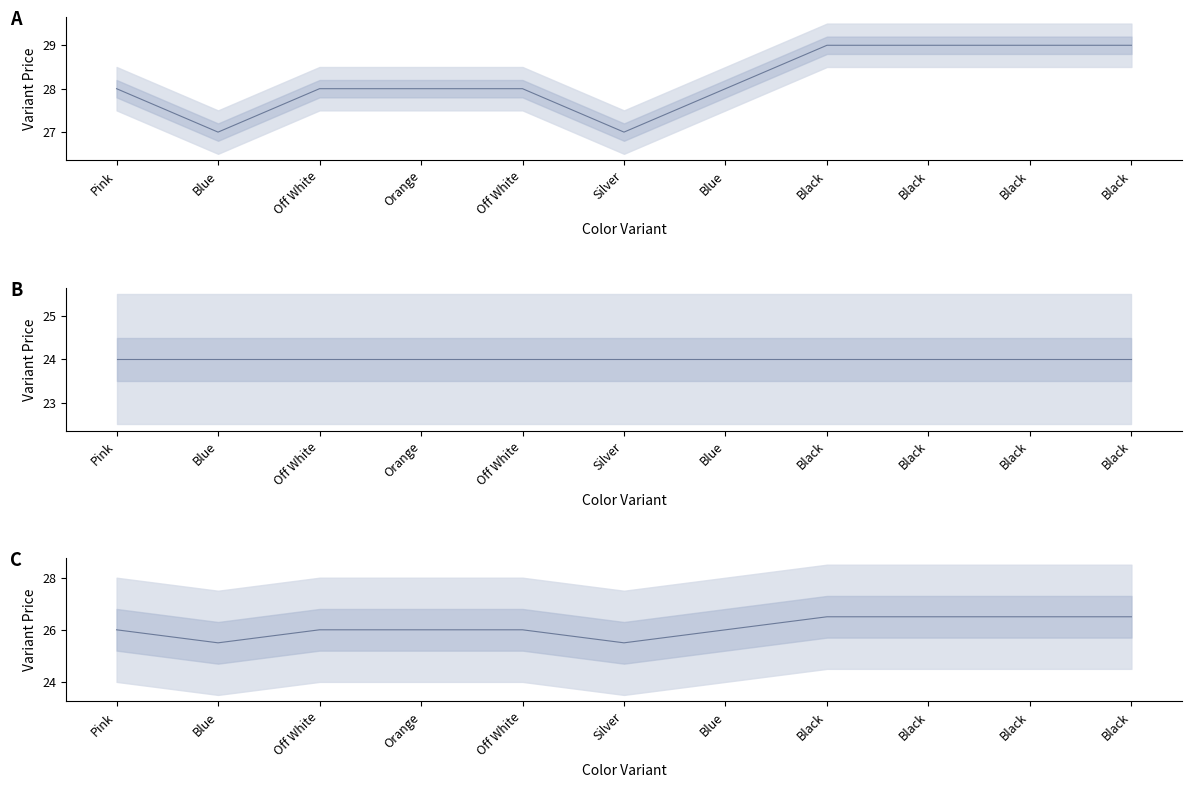

What is the ratio of the value at Black to the value at Black?

1.0